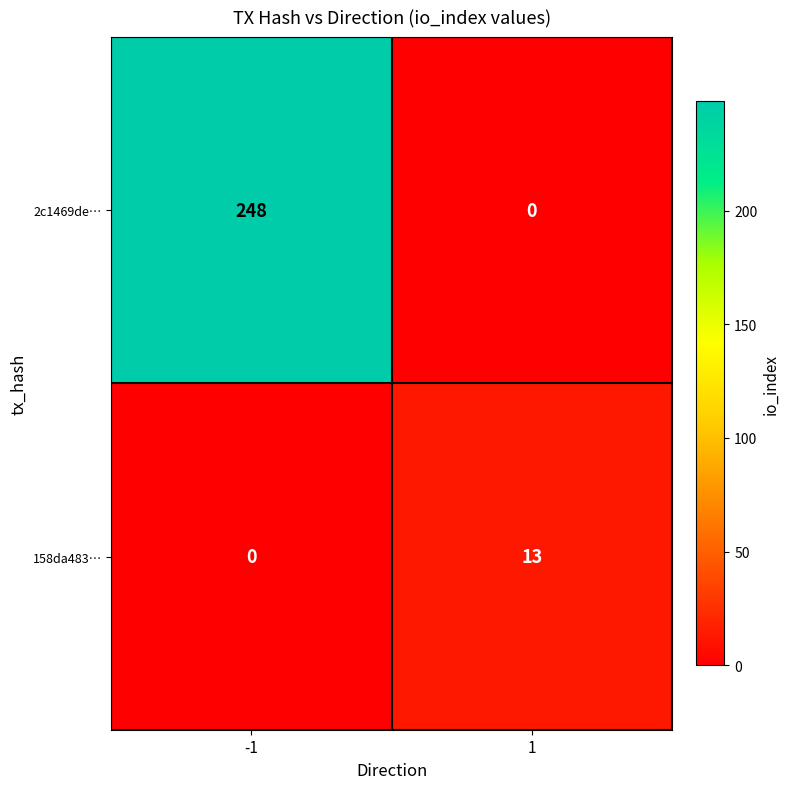

Which series has the largest total across all categories?

2c1469de…